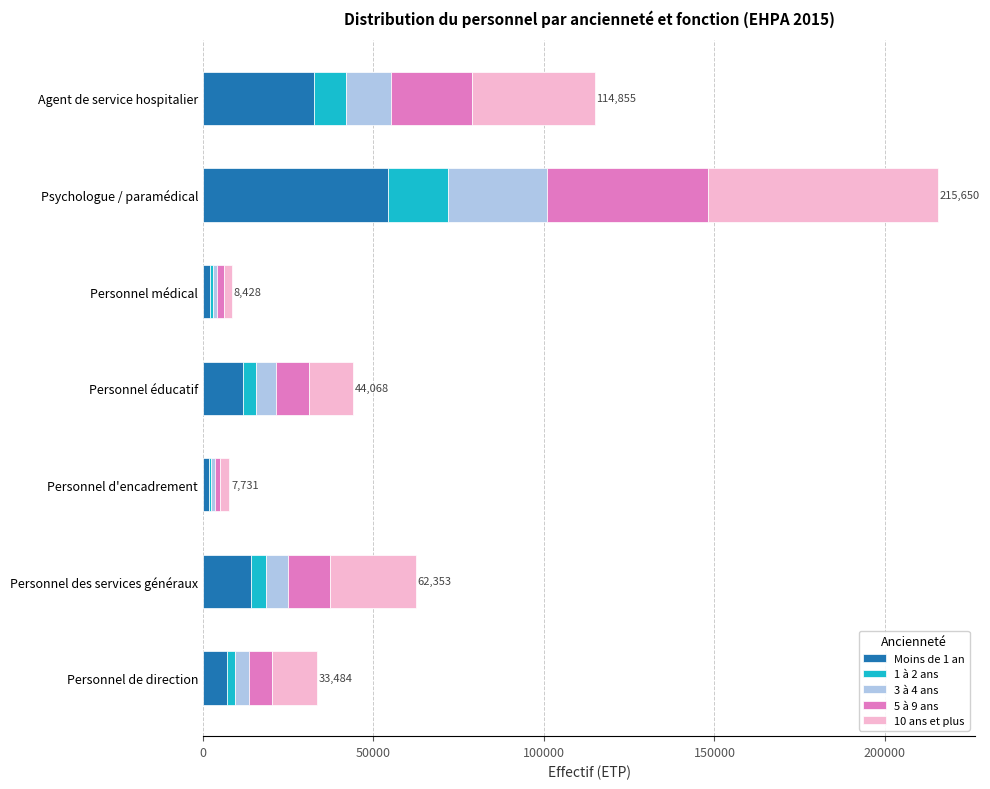

At which category is the sum across all series the highest?

Psychologue / paramédical